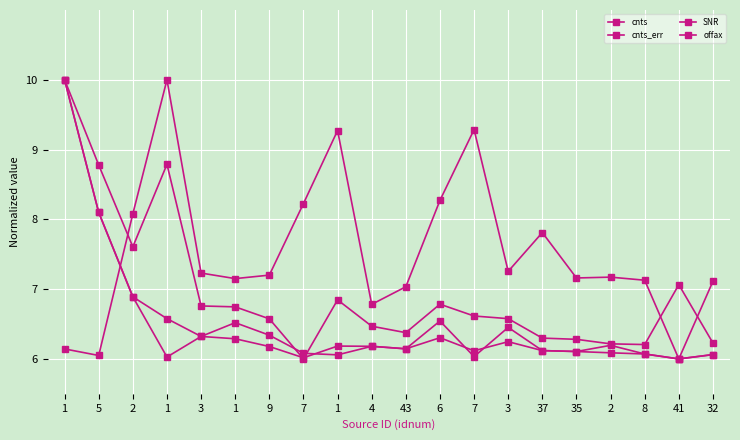

How many lines are shown in the chart?

4